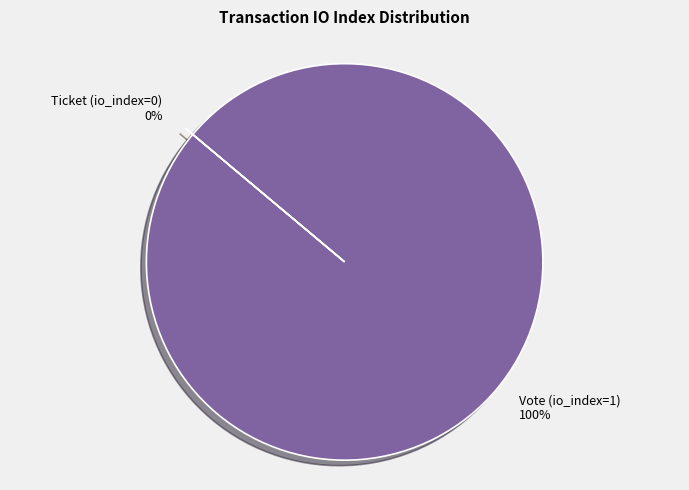

The Ticket (io_index=0) slice represents 1% of the pie. True or false?

False